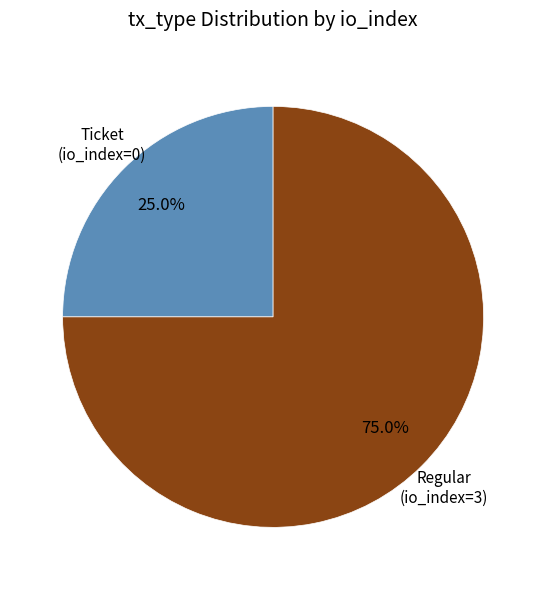

Is there any slice that represents more than half of the pie?

Yes